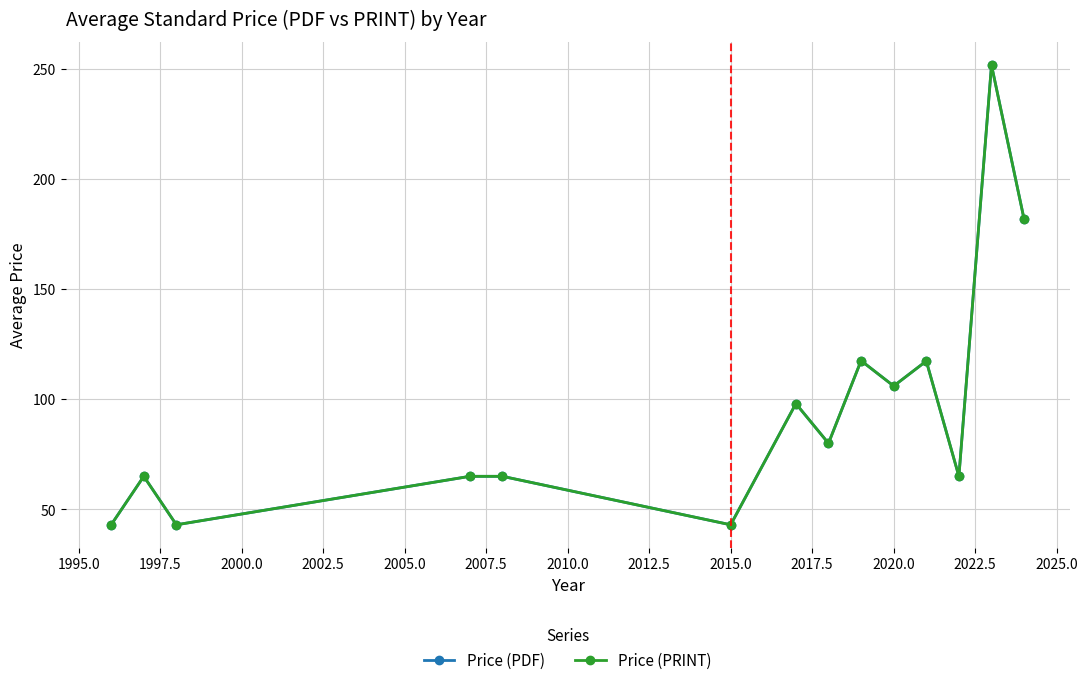

Does the chart have visible grid lines?

Yes